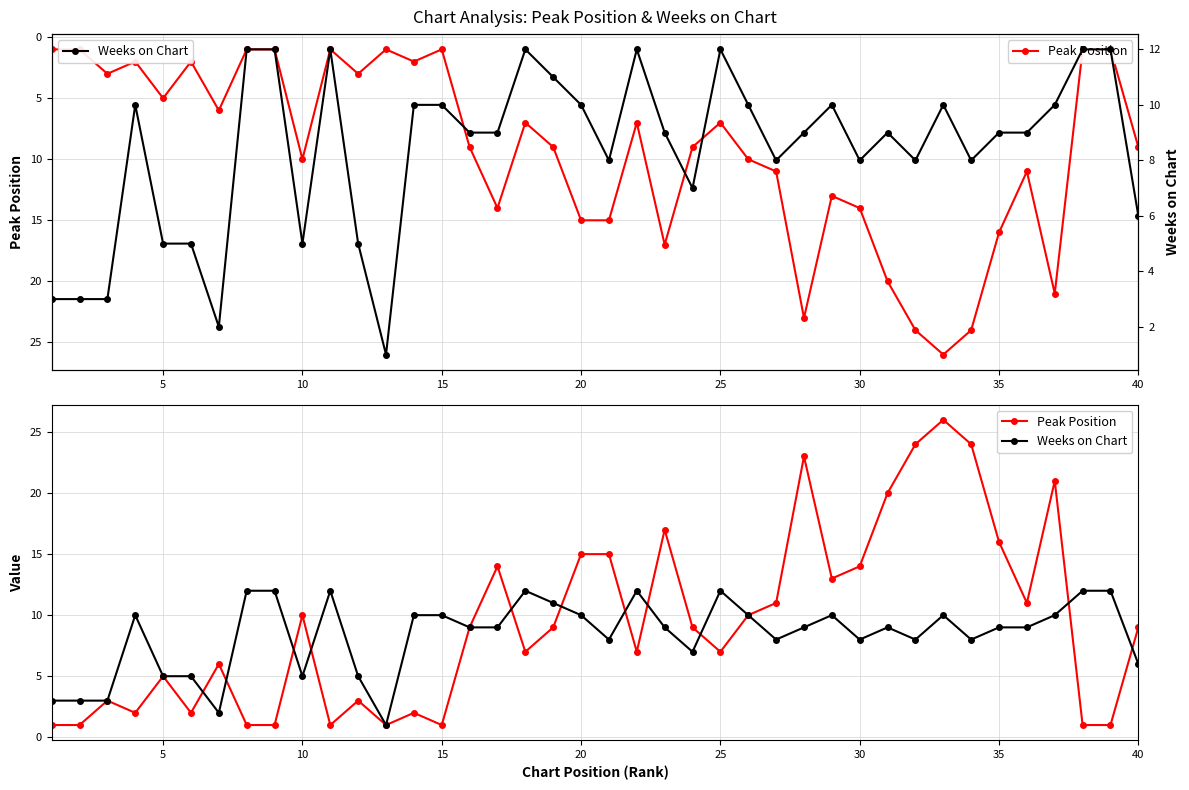

What are all the series names shown in the legend?

Peak Position, Weeks on Chart